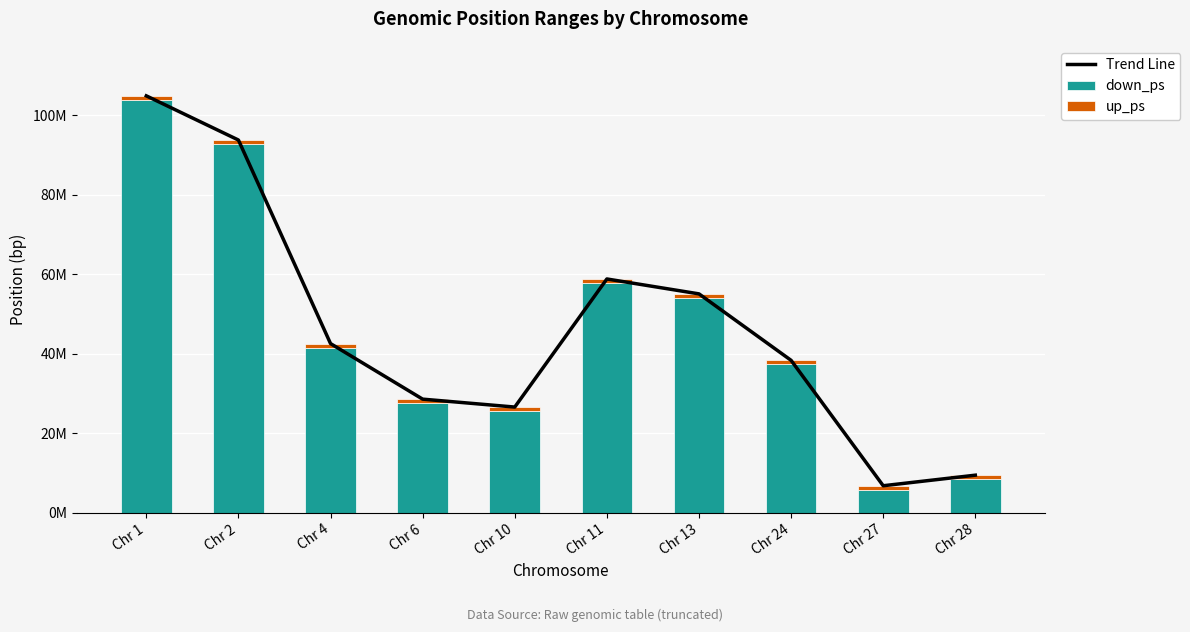

The value of down_ps at Chr 13 is 91114351.8. True or false?

False